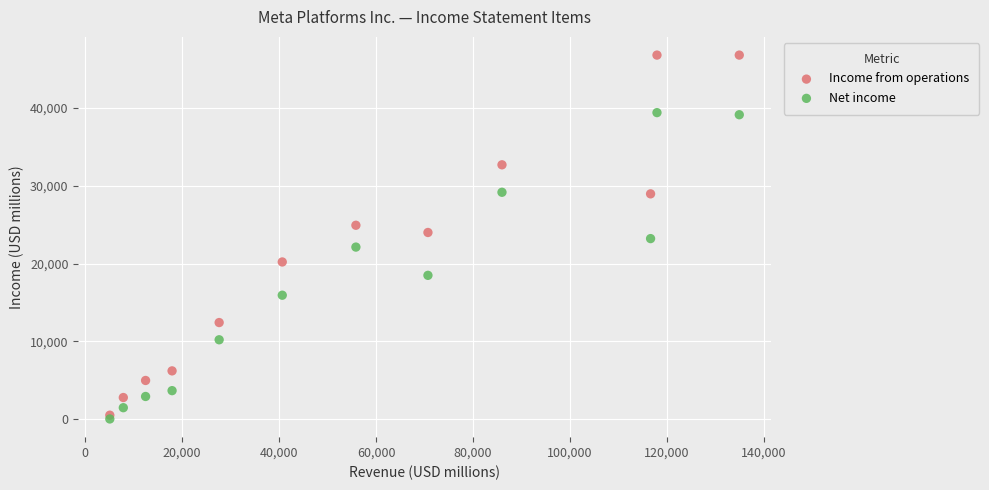

Which series has the largest Y range (max minus min)?

Income from operations